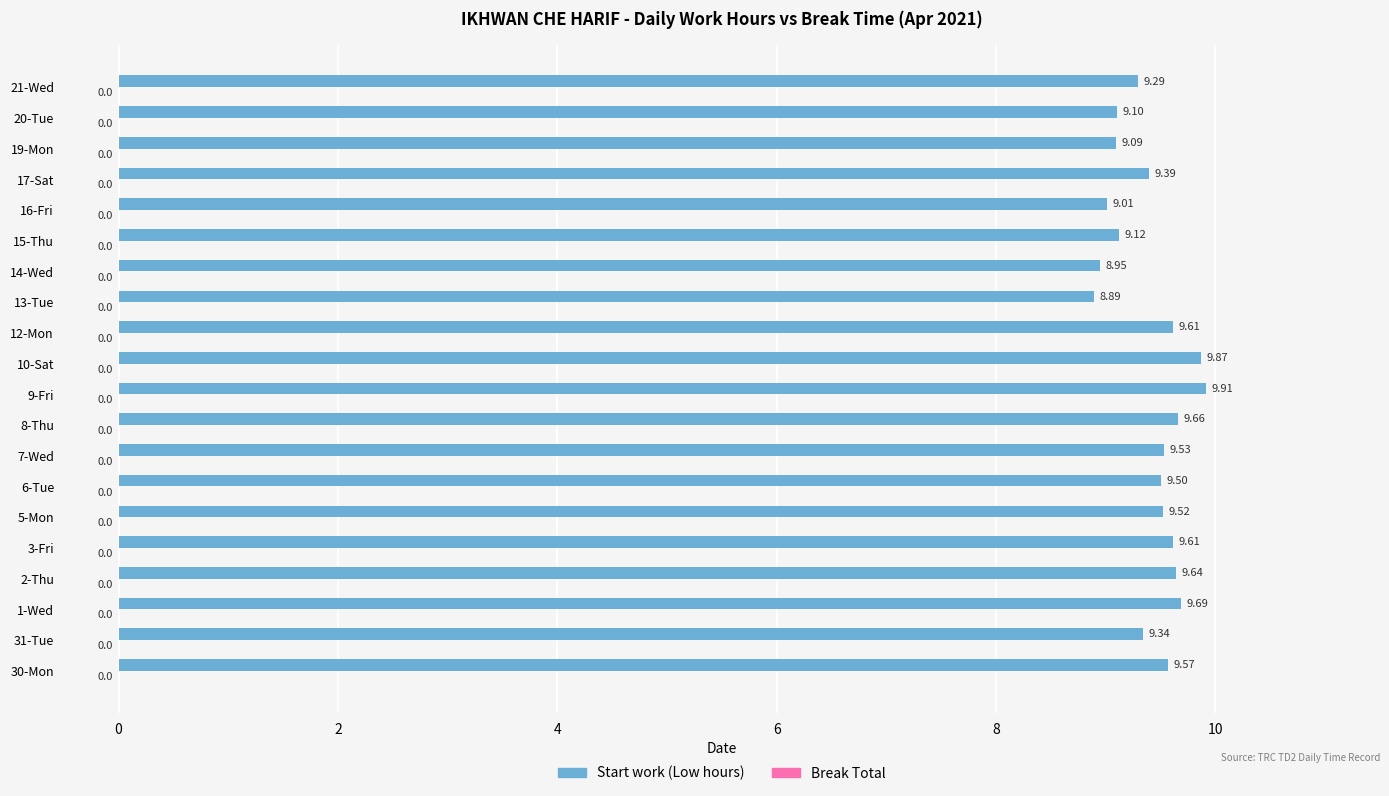

What is the difference between the values at 12-Mon and 9-Fri?

0.3